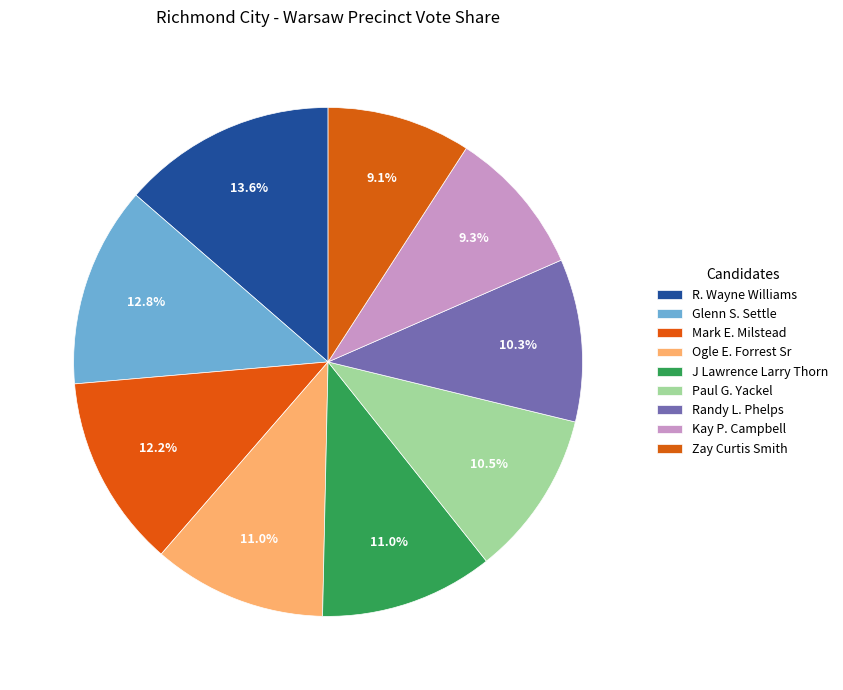

How many segments does this pie chart have?

9